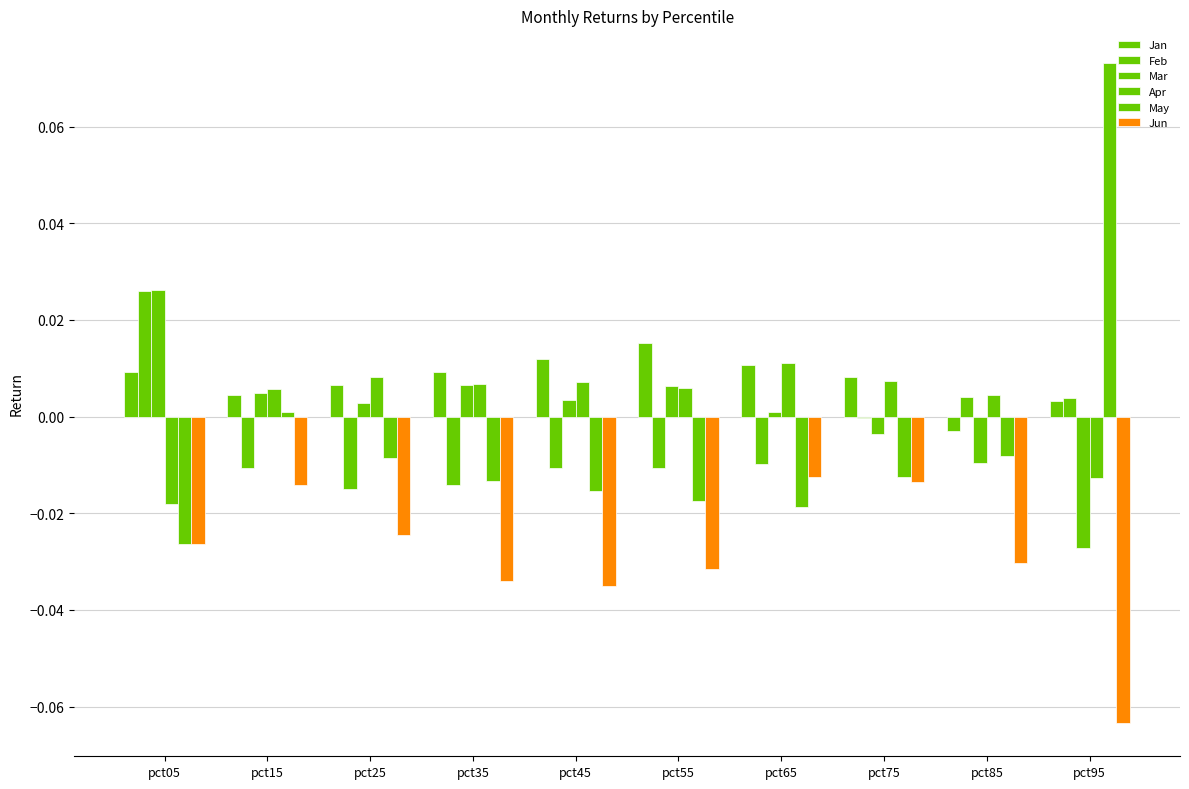

Reading right to left, extract all data points from this chart.

Jan: pct95=0.0	pct85=-0.0	pct75=0.0	pct65=0.0	pct55=0.0	pct45=0.0	pct35=0.0	pct25=0.0	pct15=0.0	pct05=0.0
Feb: pct95=0.0	pct85=0.0	pct75=-0.0	pct65=-0.0	pct55=-0.0	pct45=-0.0	pct35=-0.0	pct25=-0.0	pct15=-0.0	pct05=0.0
Mar: pct95=-0.0	pct85=-0.0	pct75=-0.0	pct65=0.0	pct55=0.0	pct45=0.0	pct35=0.0	pct25=0.0	pct15=0.0	pct05=0.0
Apr: pct95=-0.0	pct85=0.0	pct75=0.0	pct65=0.0	pct55=0.0	pct45=0.0	pct35=0.0	pct25=0.0	pct15=0.0	pct05=-0.0
May: pct95=0.1	pct85=-0.0	pct75=-0.0	pct65=-0.0	pct55=-0.0	pct45=-0.0	pct35=-0.0	pct25=-0.0	pct15=0.0	pct05=-0.0
Jun: pct95=-0.1	pct85=-0.0	pct75=-0.0	pct65=-0.0	pct55=-0.0	pct45=-0.0	pct35=-0.0	pct25=-0.0	pct15=-0.0	pct05=-0.0